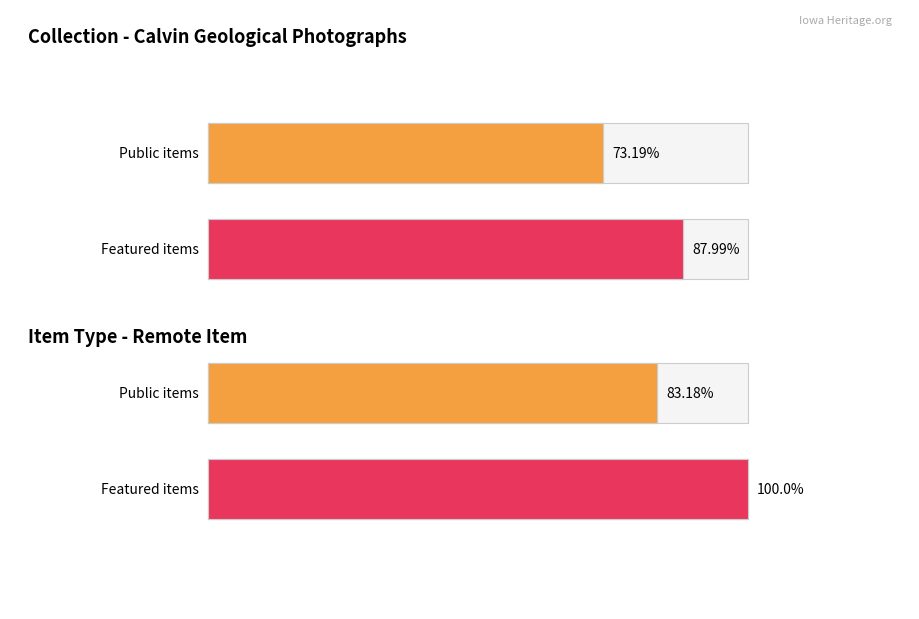

Does the chart contain any negative values?

No